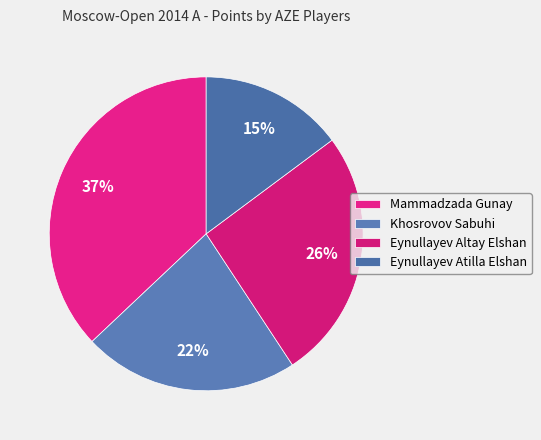

Count the number of slices in the pie.

4